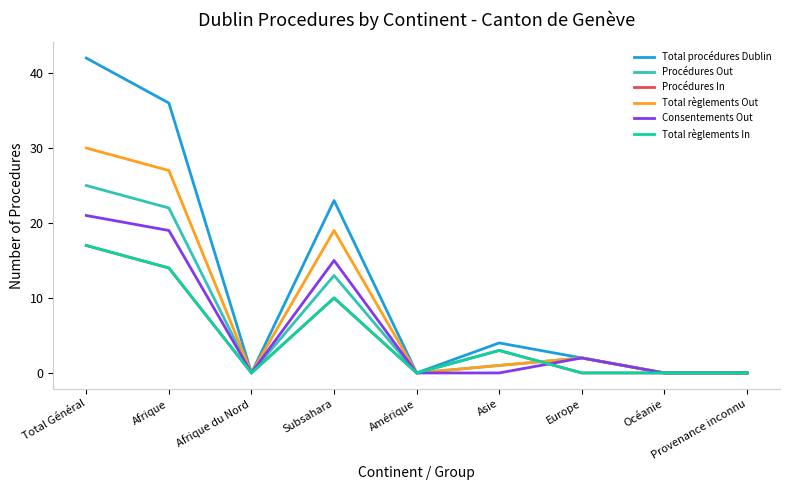

Which label corresponds to the largest value in the chart?

Total Général